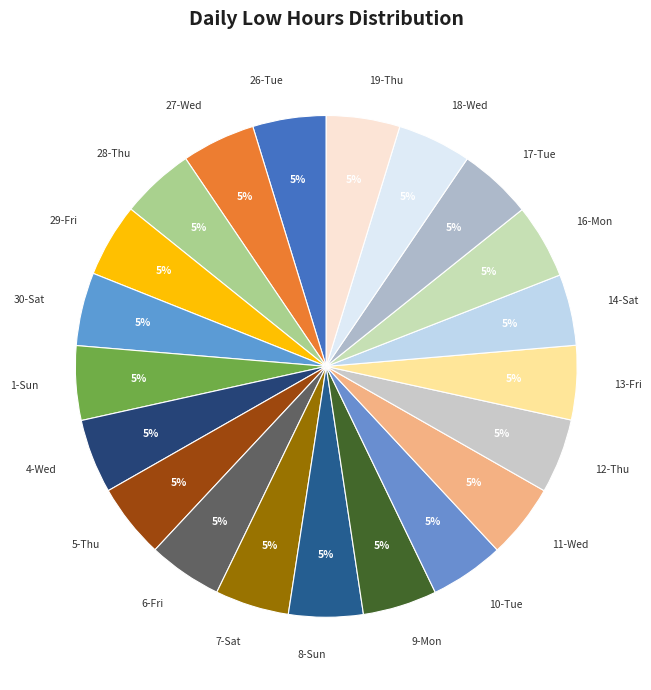

The 5-Thu slice represents 5% of the pie. True or false?

True